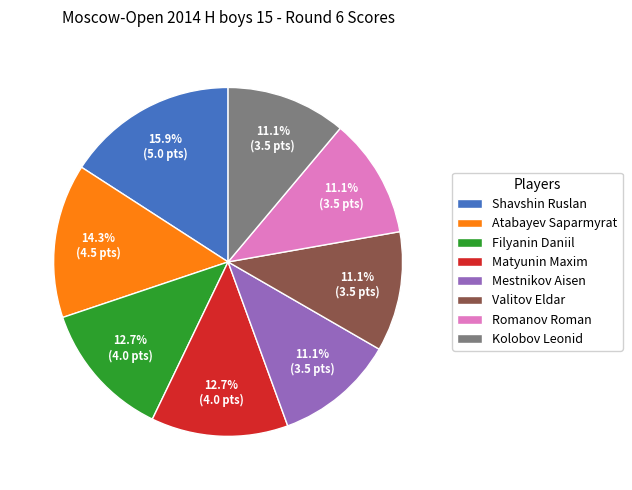

Do Valitov Eldar and Shavshin Ruslan together represent more than half of the pie?

No